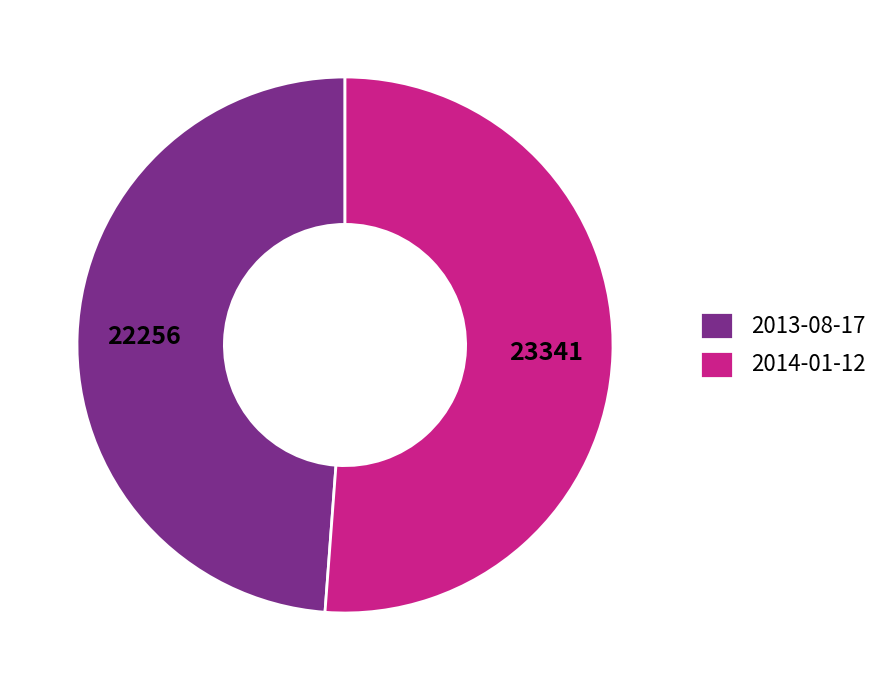

Which category has the biggest portion of the pie?

2014-01-12